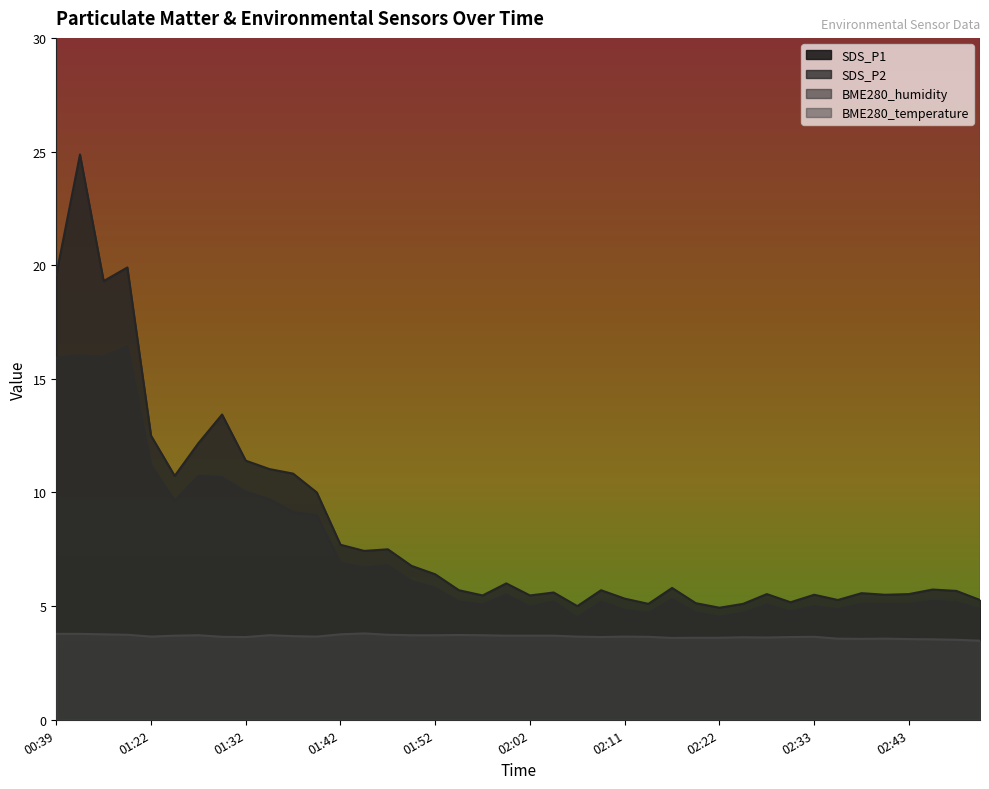

Does the chart have visible grid lines?

No